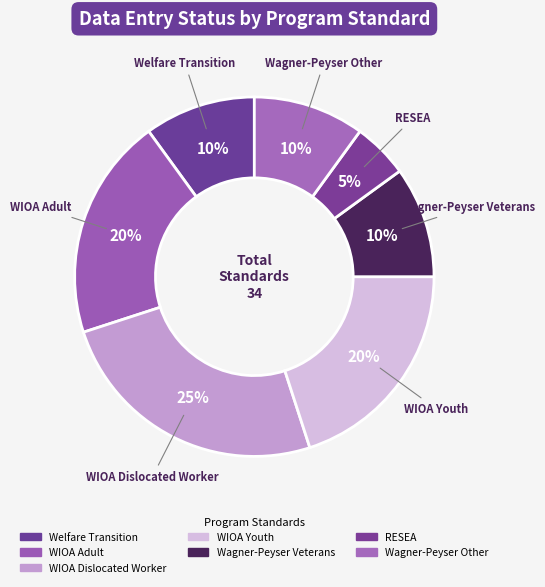

The WIOA Adult slice represents 20% of the pie. True or false?

True